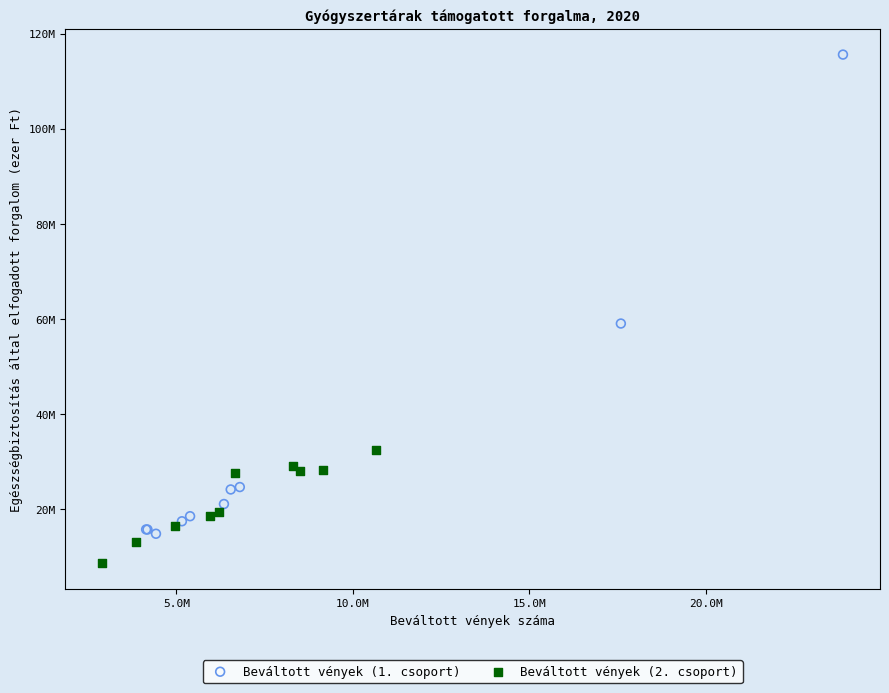

What are all the series names shown in the legend?

Beváltott vények (1. csoport), Beváltott vények (2. csoport)